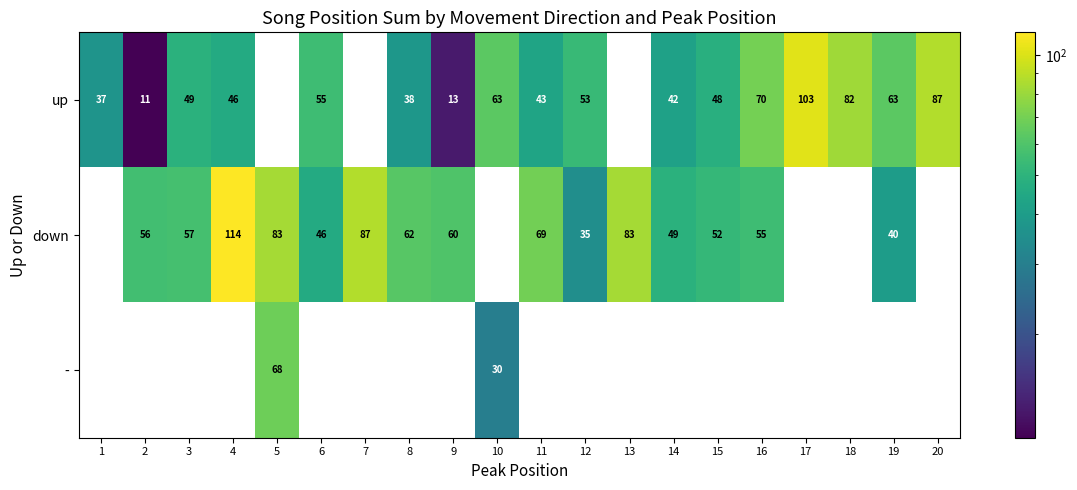

The - series shows 30 at 10. True or false?

True